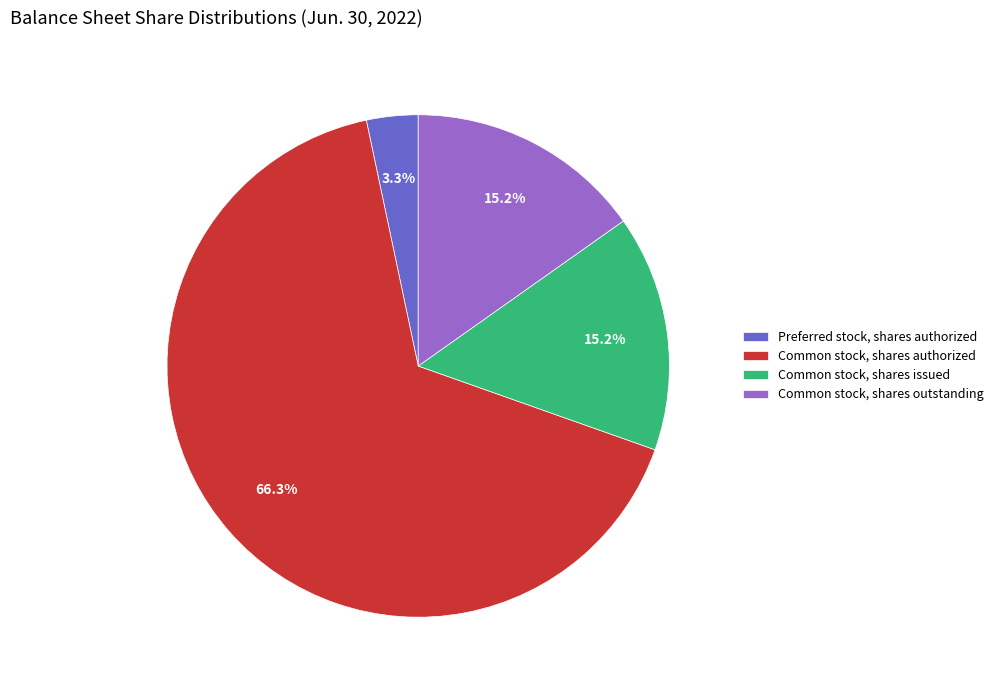

Approximately how many times larger is the value at Common stock, shares authorized compared to Common stock, shares issued?

4.4